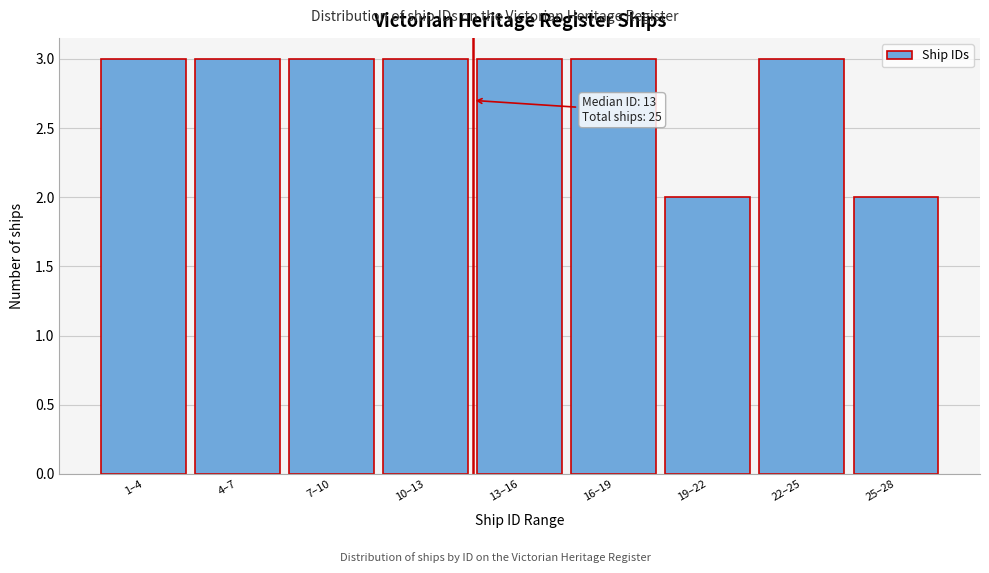

Reading left to right, list all the values displayed in this chart.

3	3	3	3	3	3	2	3	2